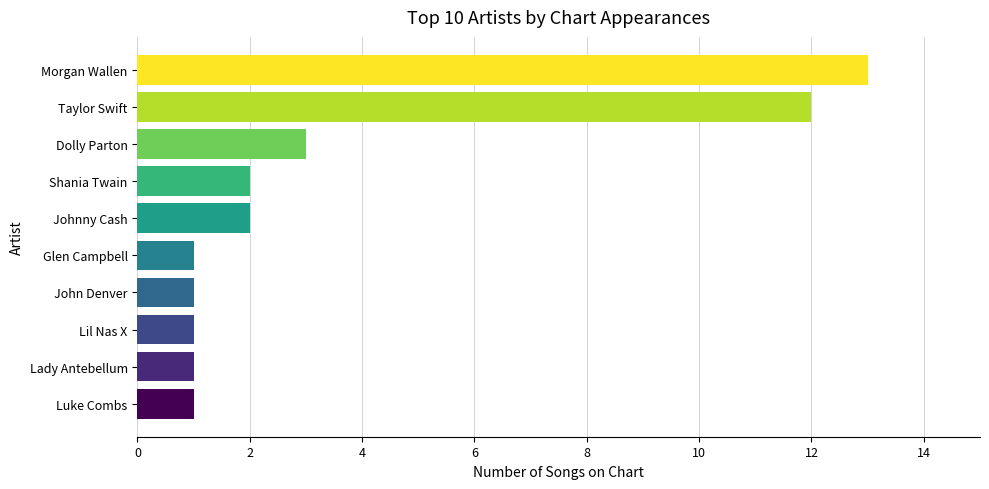

What is the sum of the values at Shania Twain and Lady Antebellum?

3